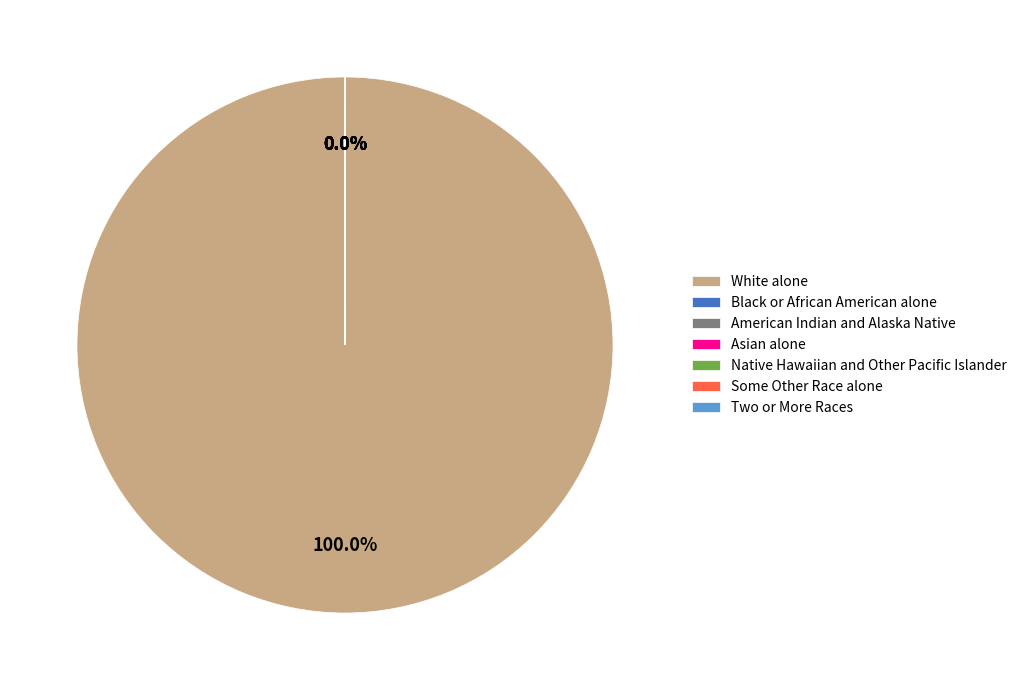

Which category has the biggest portion of the pie?

White alone